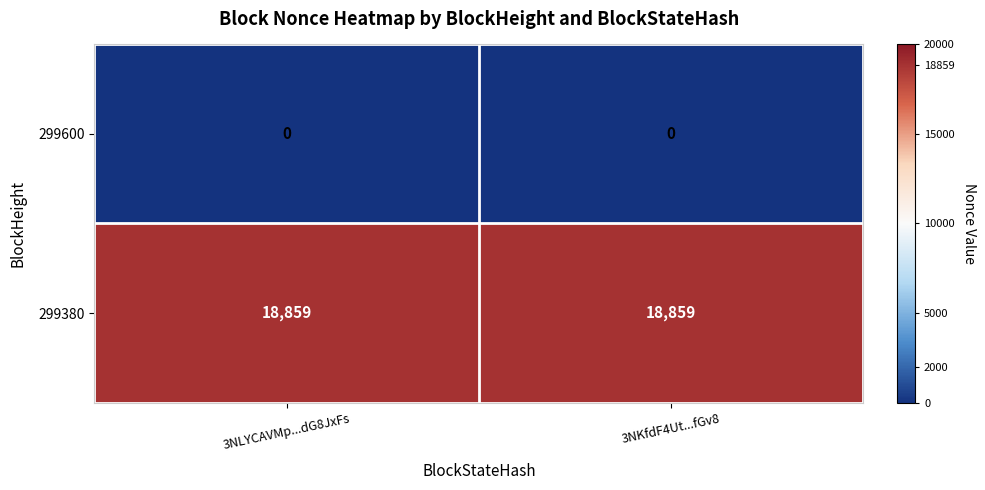

List the series in order of their overall mean, highest first.

299380, 299600